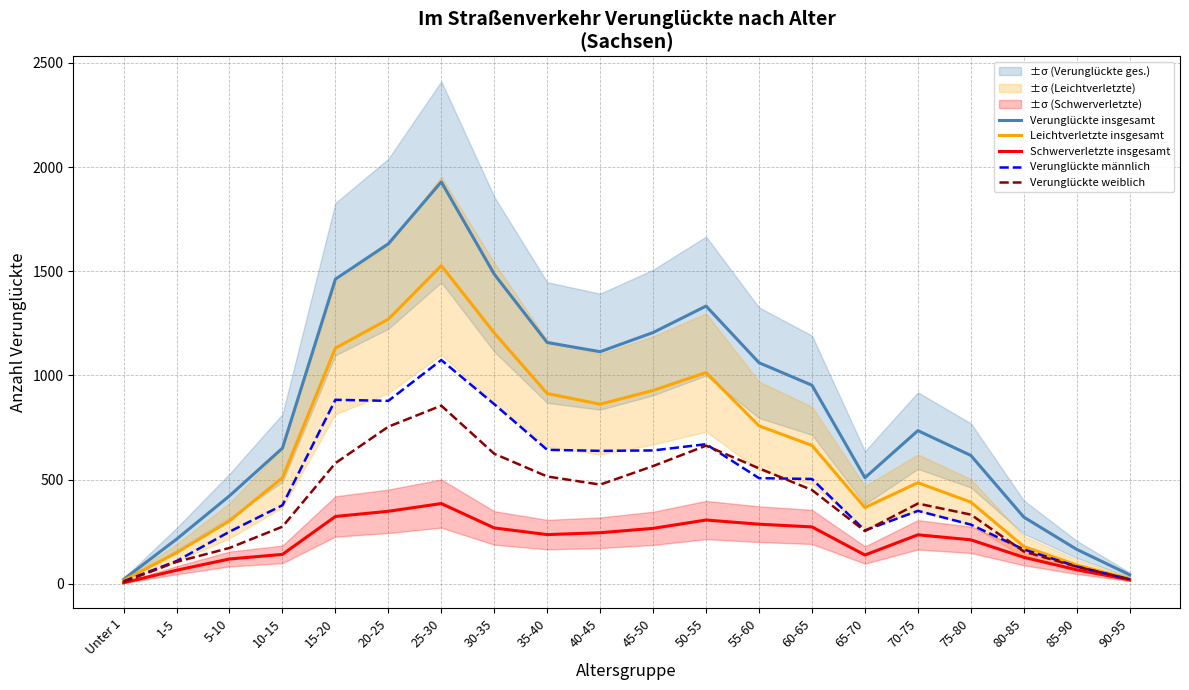

What position from the left is 20-25?

6